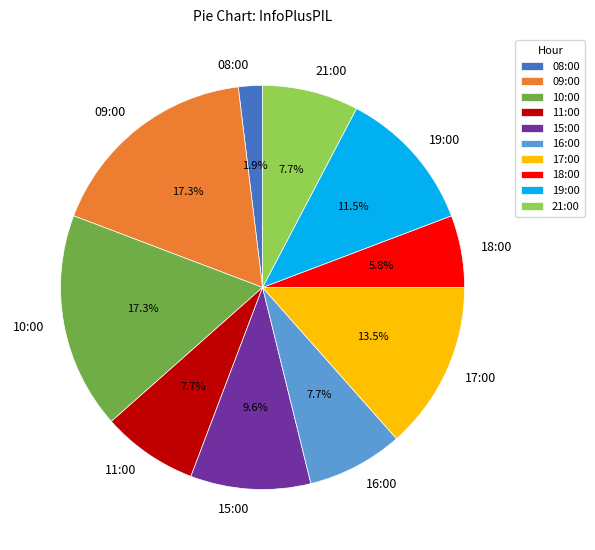

True or false: 21:00 accounts for 1% of the total.

False